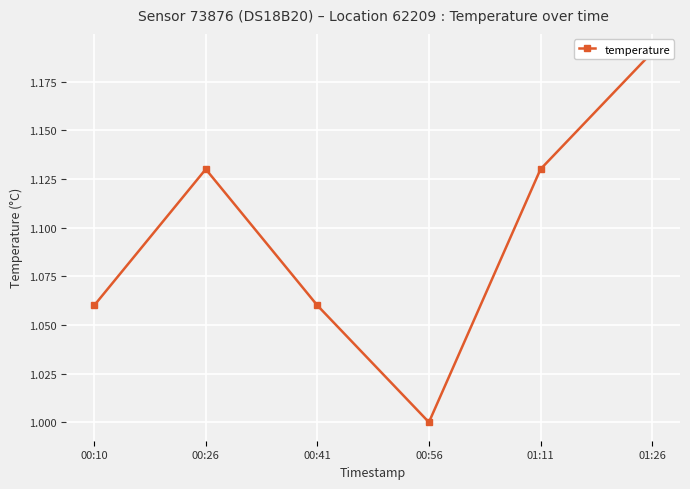

Count the number of values greater than 1.

5